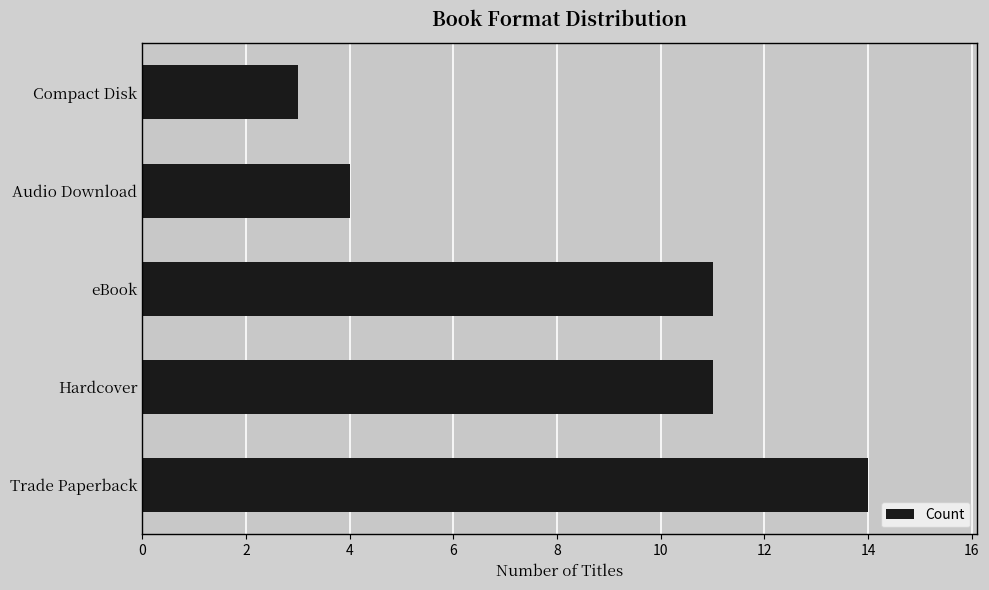

Reading bottom to top, what are all the values shown in this chart?

14	11	11	4	3